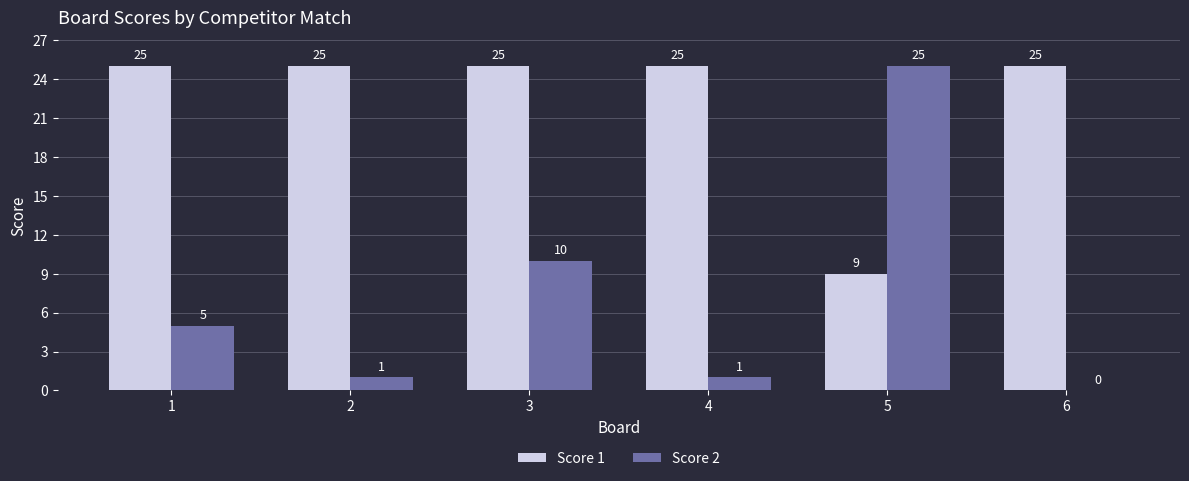

Which series changed the most between 5 and 6?

Score 2